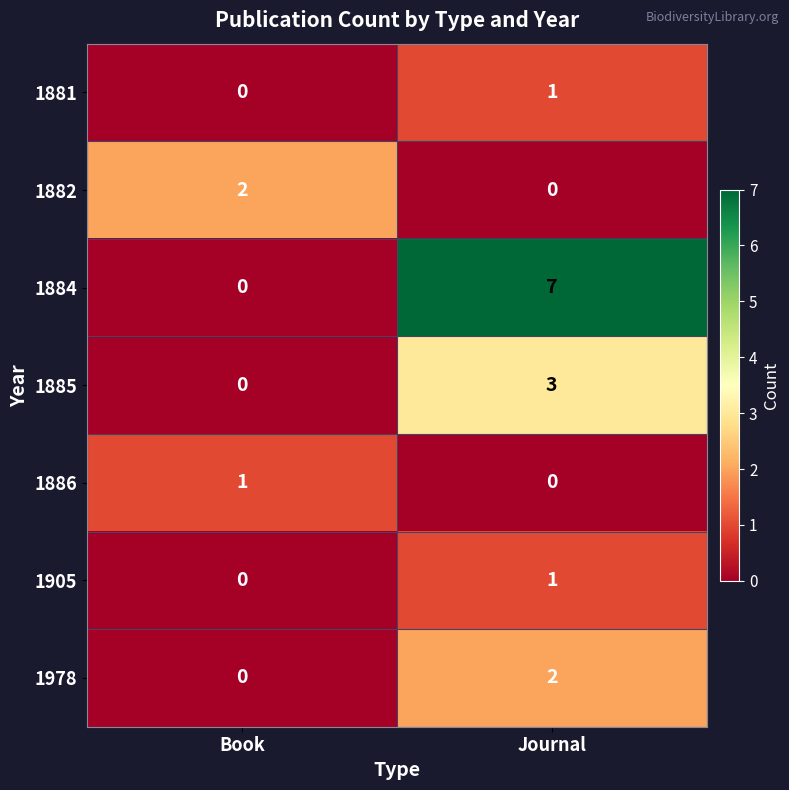

Which label corresponds to the largest value in the chart?

Journal